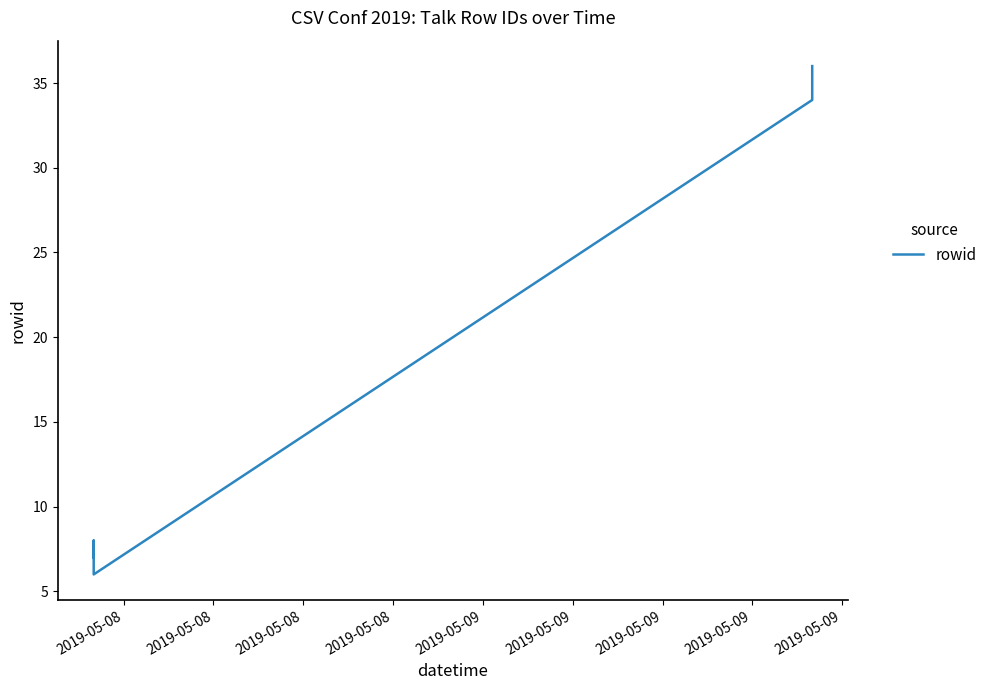

Rank the categories by value from lowest to highest.

2019-05-08, 2019-05-08, 2019-05-08, 2019-05-08, 2019-05-09, 2019-05-09